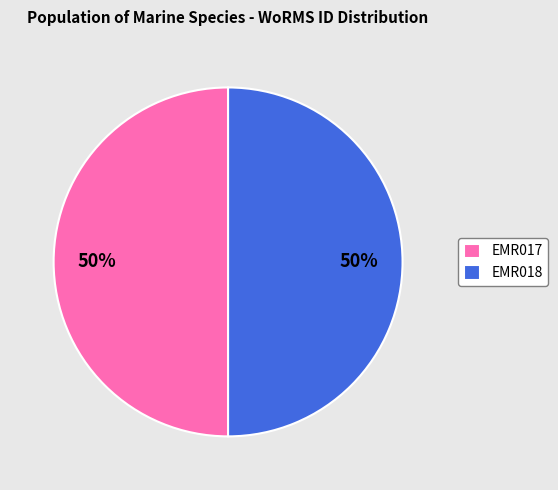

Is the sum of EMR018 and EMR017 greater than half?

Yes